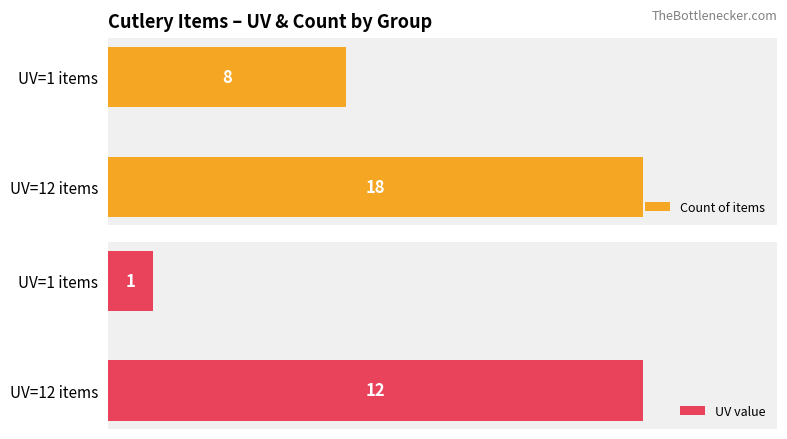

Count the number of data series in this chart.

2